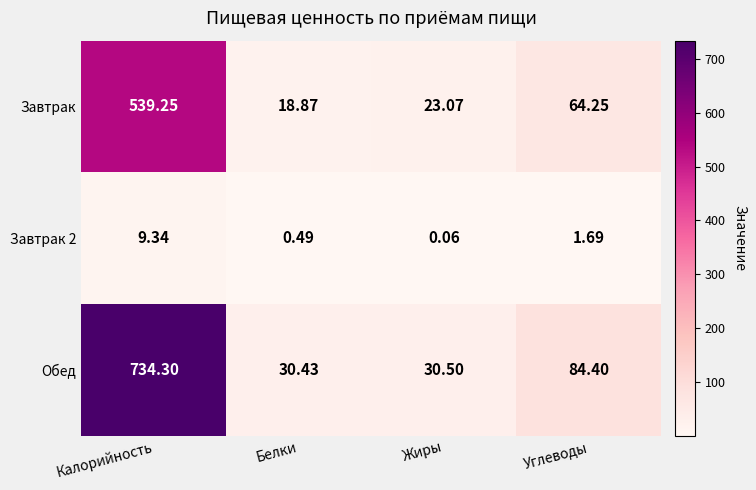

At which label does Завтрак reach its peak?

Калорийность